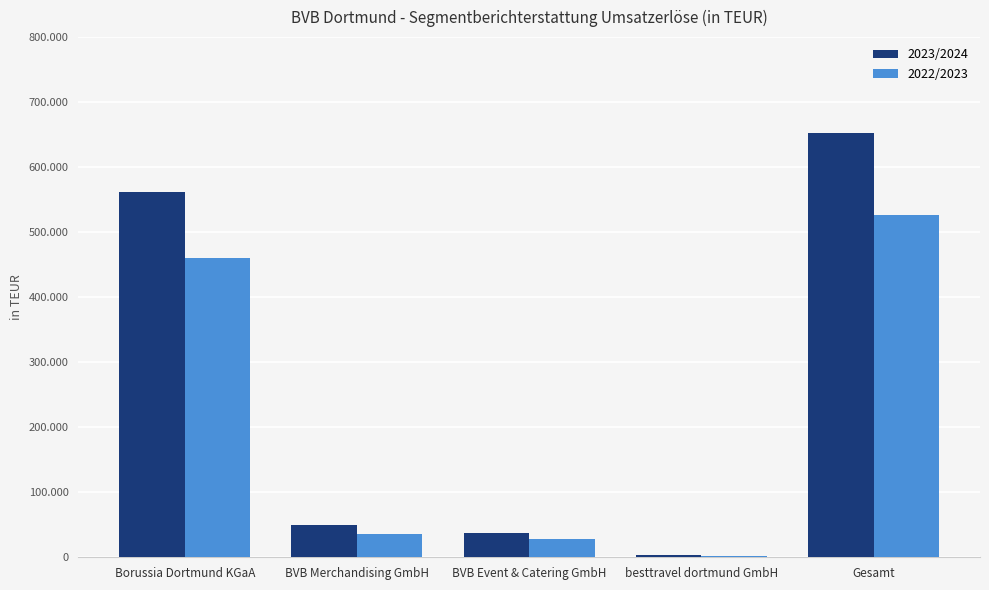

What is the total value across all series at BVB Event & Catering GmbH?

64406